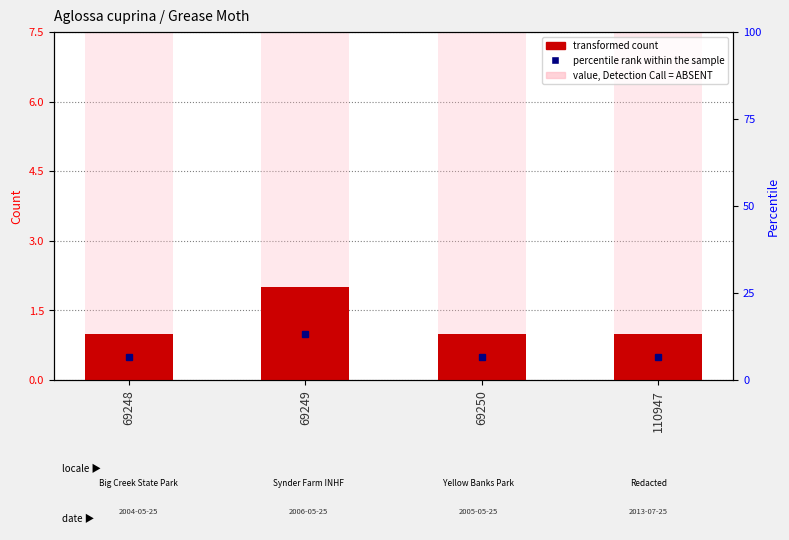

What is the ratio of the value at 110947 to the value at 69249?

0.5